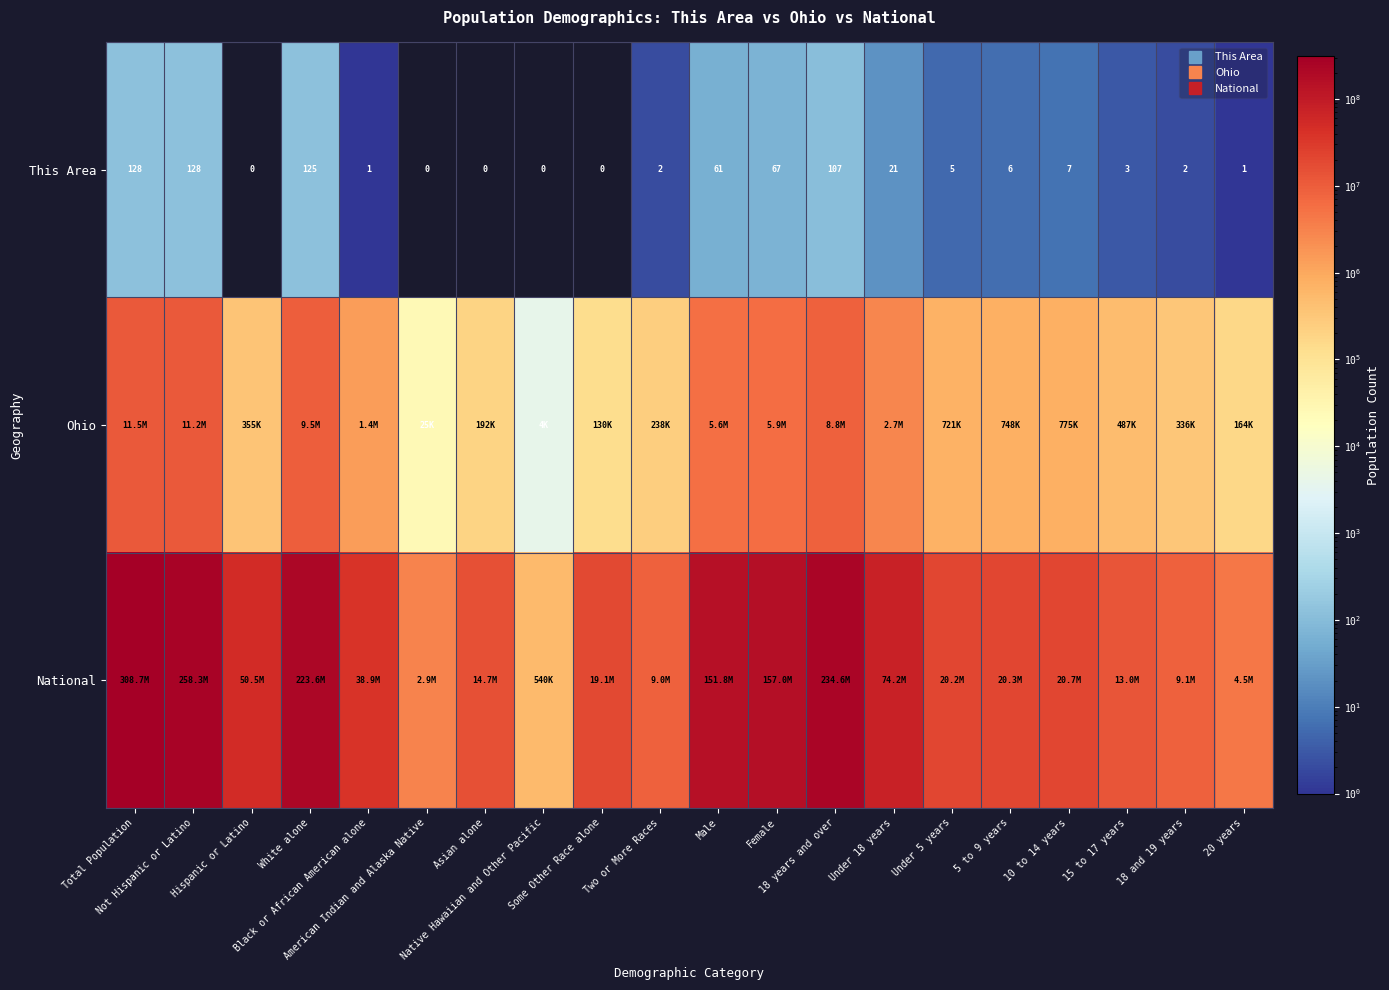

What is the sum of all This Area values?

664